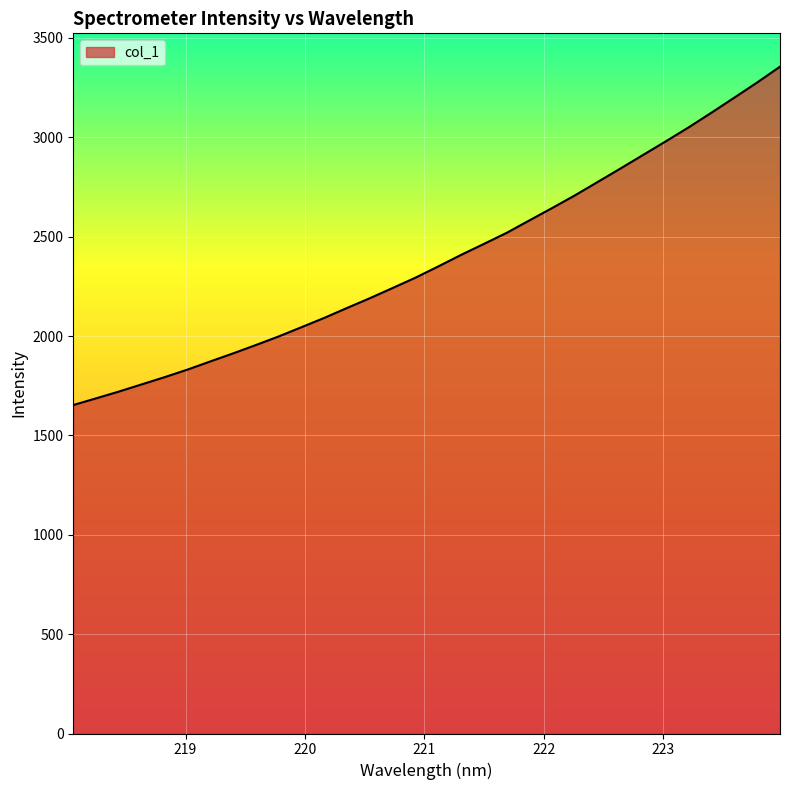

What is the minimum value shown in the chart?

1652.8